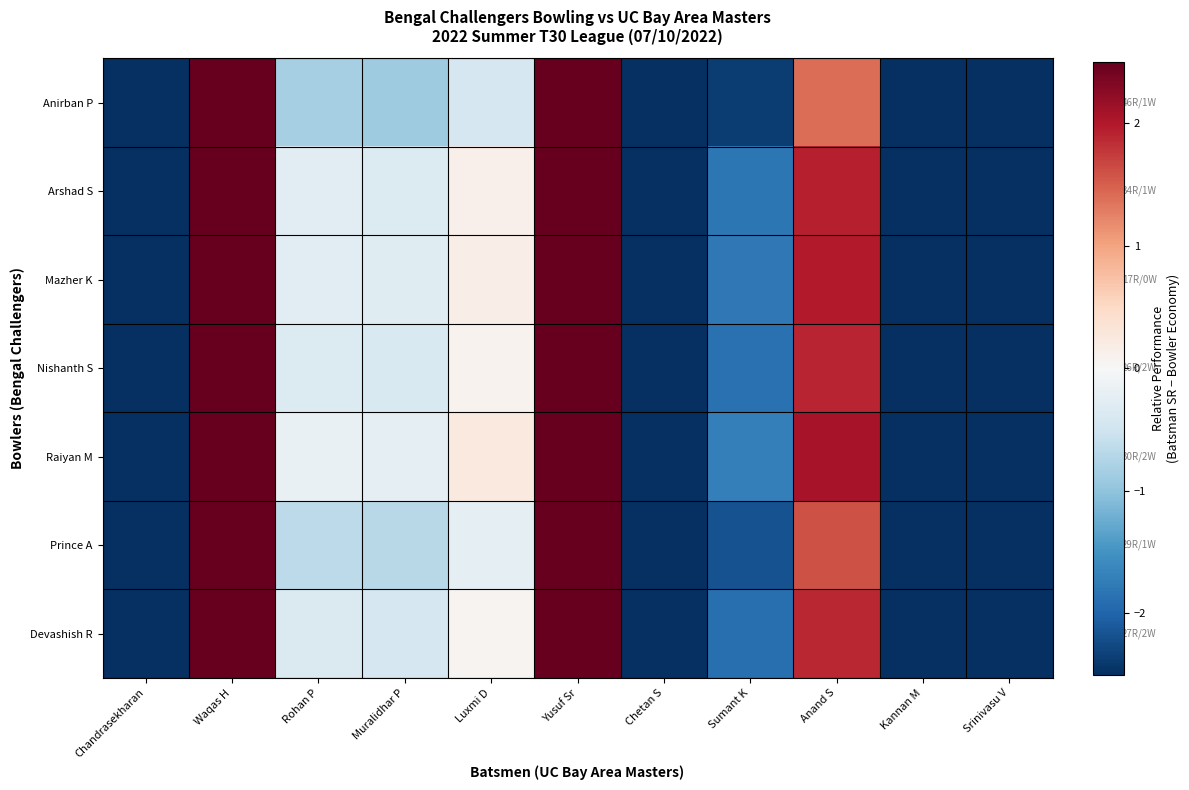

Between Sumant K and Rohan P, which is larger?

Rohan P